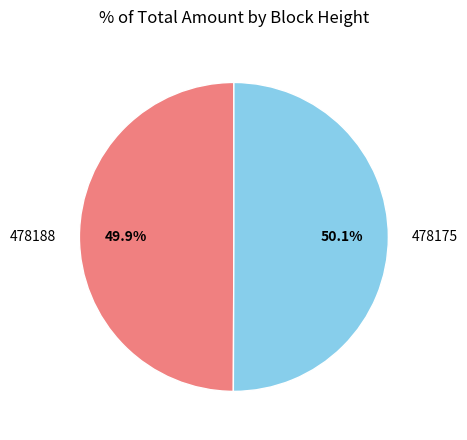

What portion of the pie excludes 478188?

50.1%